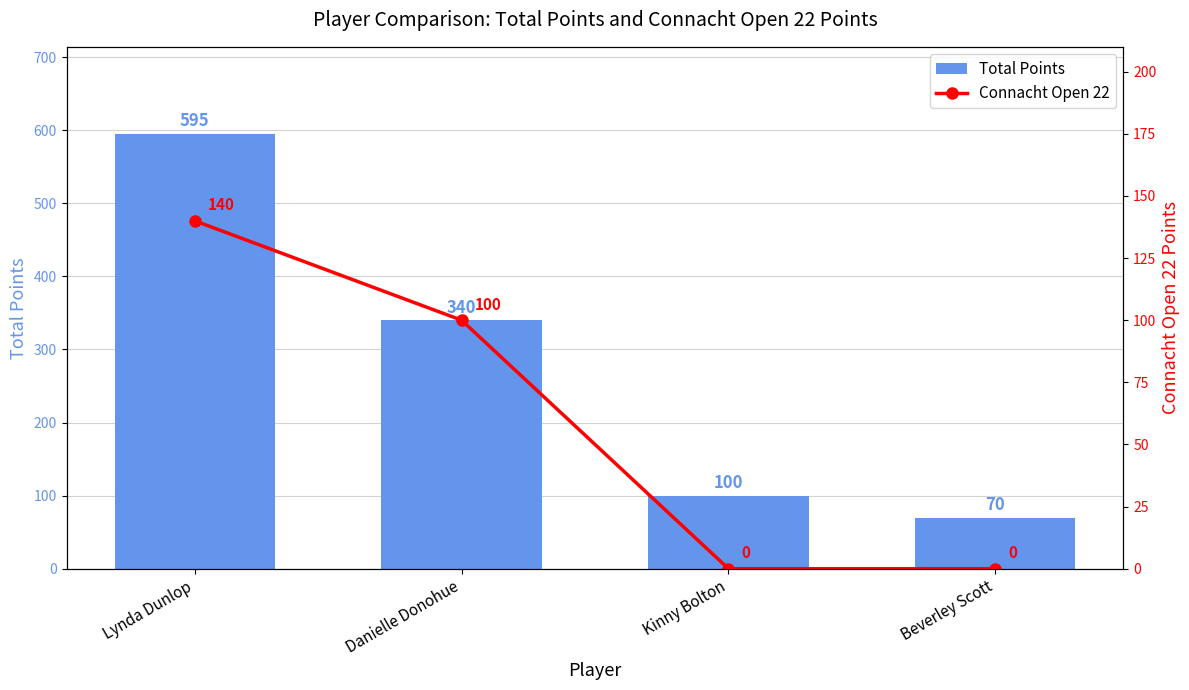

At which label does Connacht Open 22 reach its peak?

Lynda Dunlop